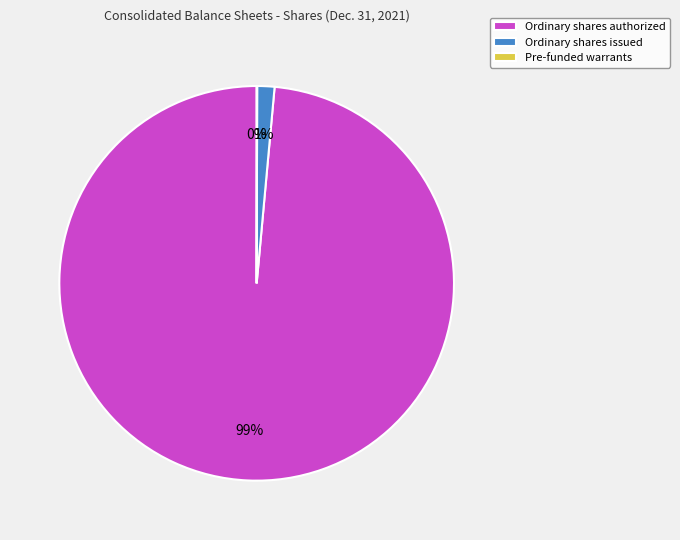

To the nearest percent, what percentage of the pie is Ordinary shares issued?

1%